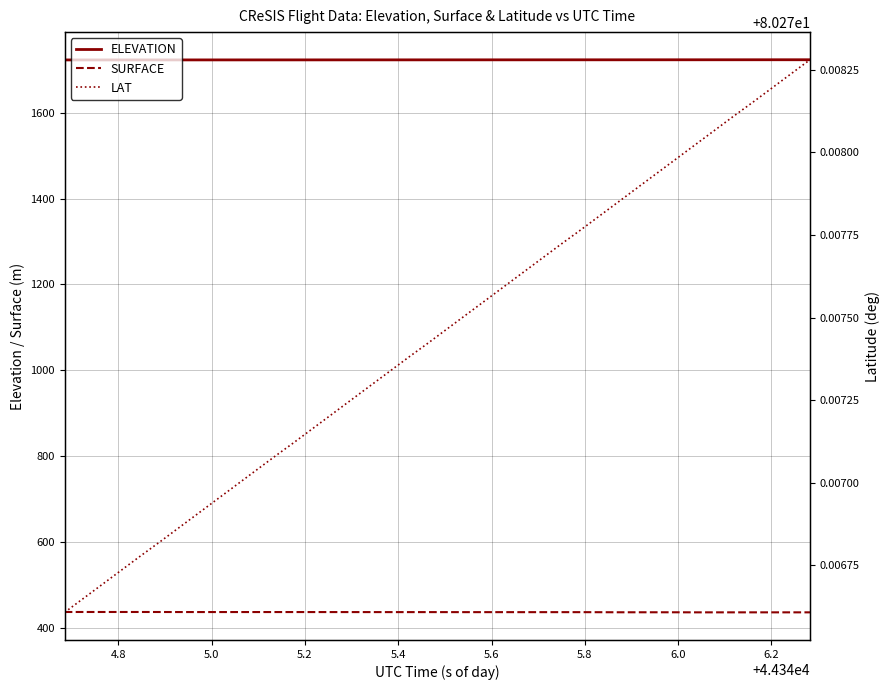

True or false: ELEVATION and SURFACE cross at least once.

False